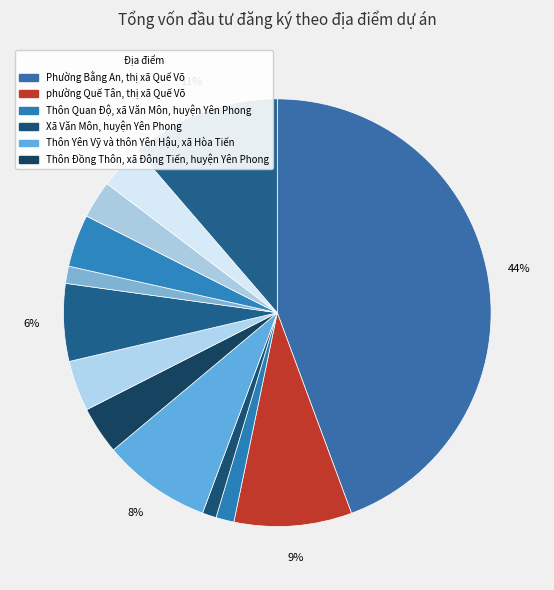

How many slices are in this pie chart?

13